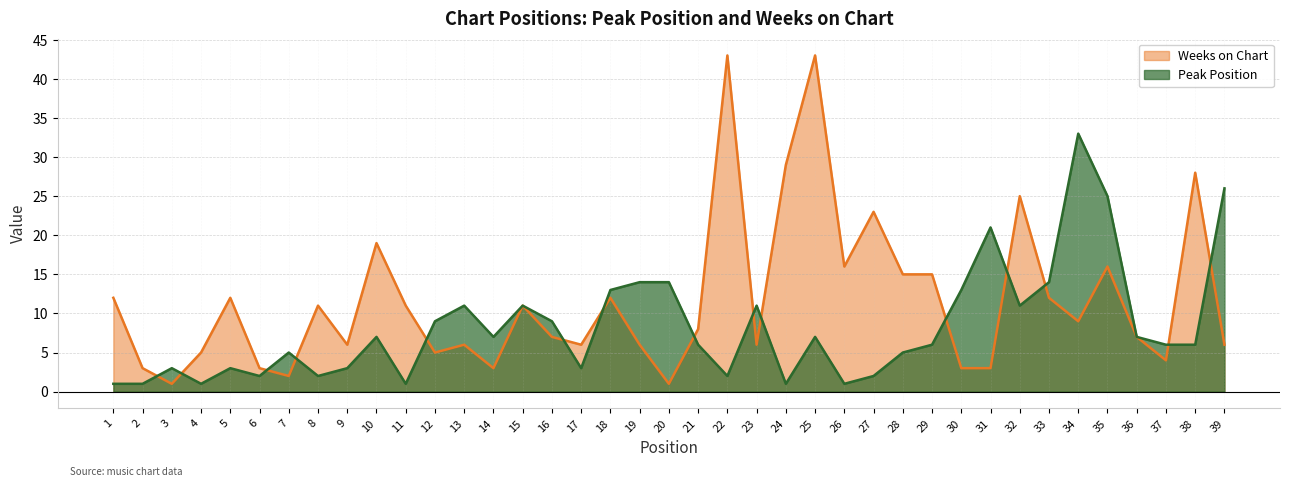

Between 11 and 22, which is larger?

22